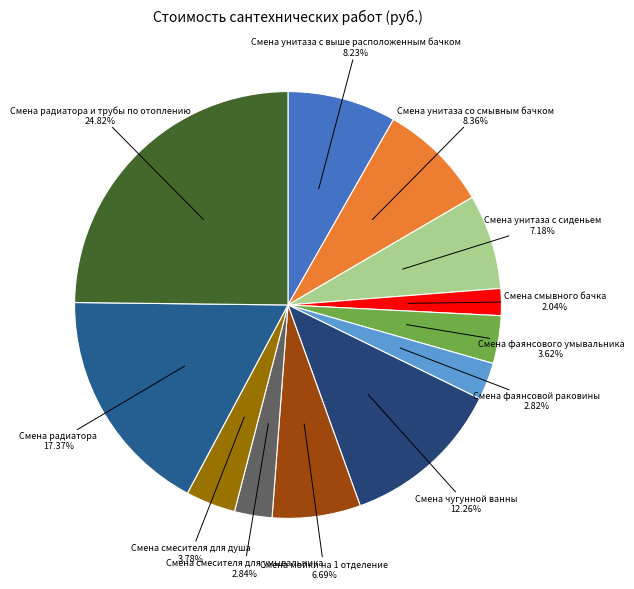

How many slices are in this pie chart?

12